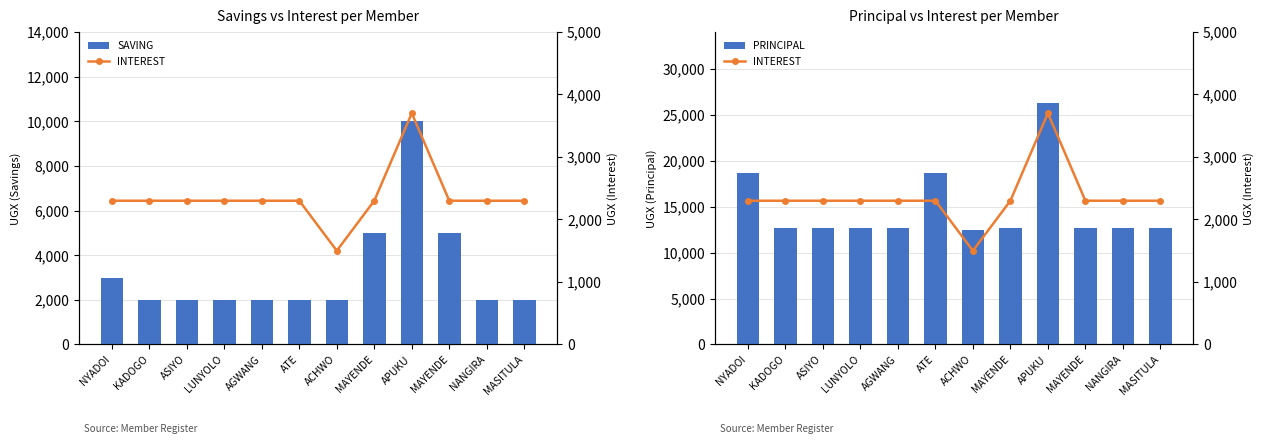

Reading left to right, what are all the values shown in this chart?

SAVING: 3000	2000	2000	2000	2000	2000	2000	5000	10000	5000	2000	2000
PRINCIPAL: 18700	12700	12700	12700	12700	18700	12500	12700	26300	12700	12700	12700
INTEREST: 2300	2300	2300	2300	2300	2300	1500	2300	3700	2300	2300	2300